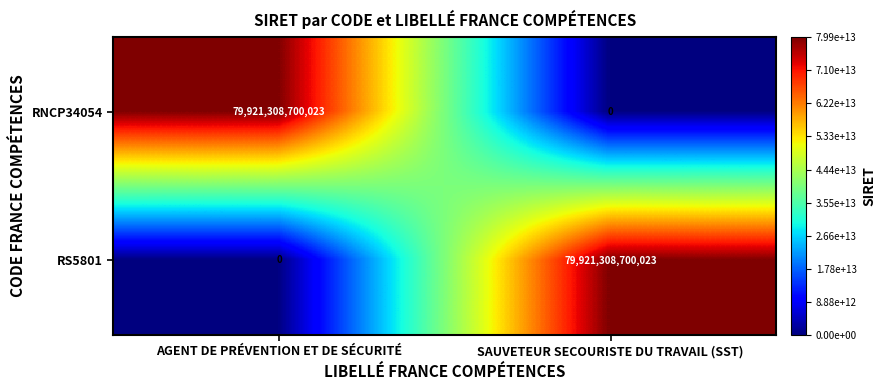

List the labels in order of RS5801 value, smallest first.

AGENT DE PRÉVENTION ET DE SÉCURITÉ, SAUVETEUR SECOURISTE DU TRAVAIL (SST)